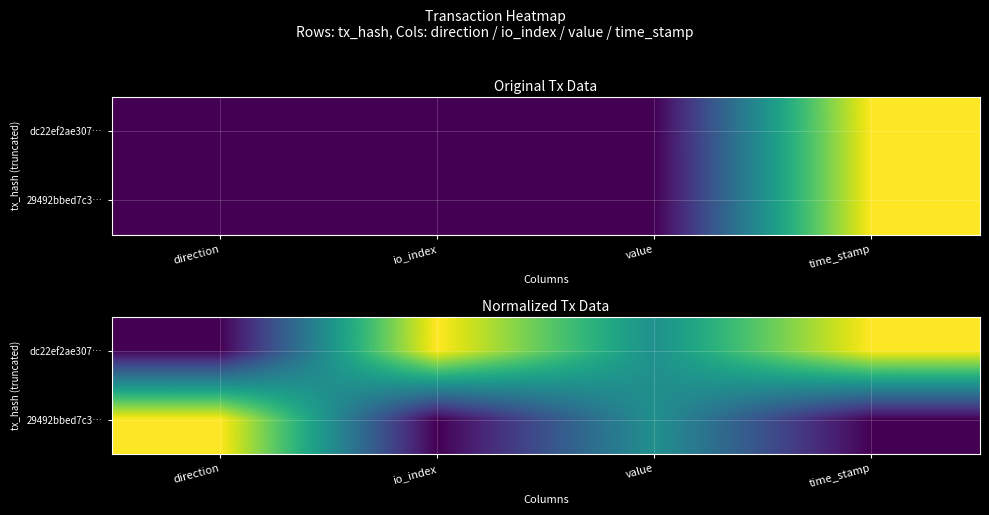

What is the difference between the 29492bbed7c3… values at value and direction?

0.5